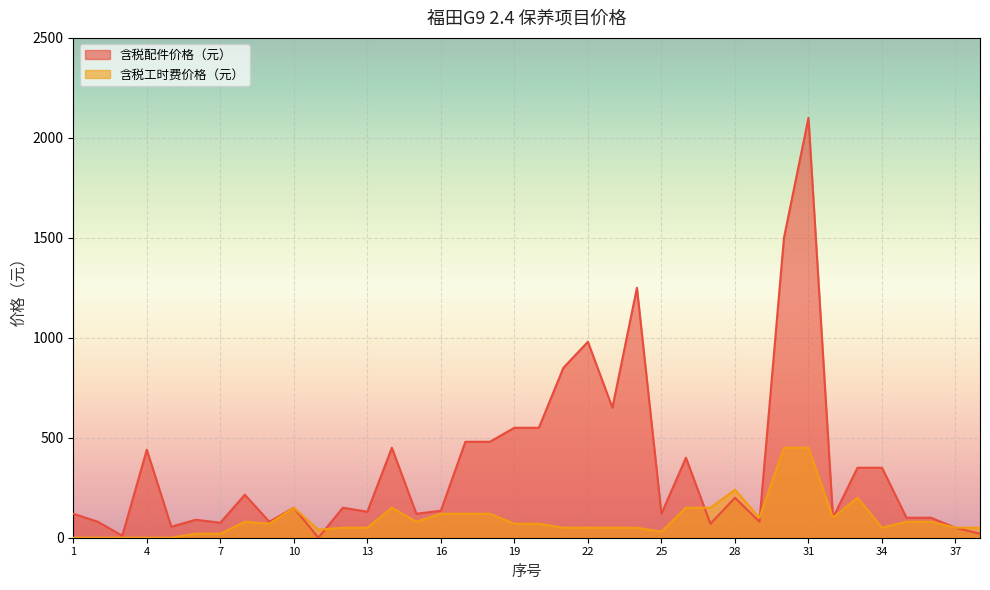

Is the value of 含税工时费价格（元） at 37 greater than the value of 含税配件价格（元） at 4?

No